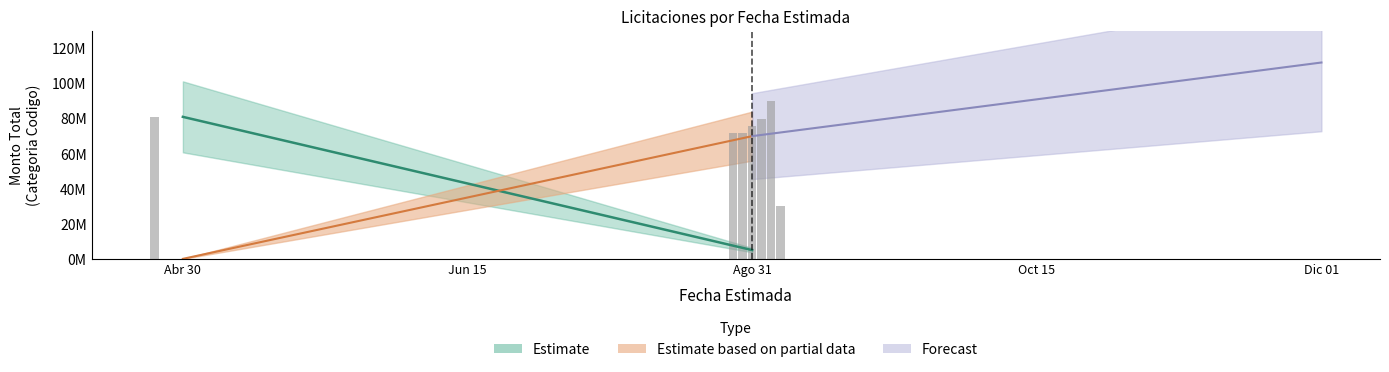

At which label is Estimate based on partial data closest to 45000000?

2024-08-31